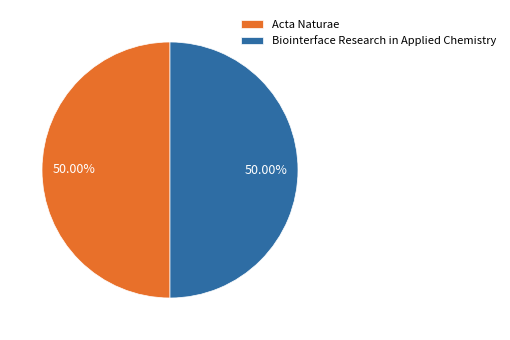

What percentage is the Acta Naturae slice, to the nearest percent?

50%